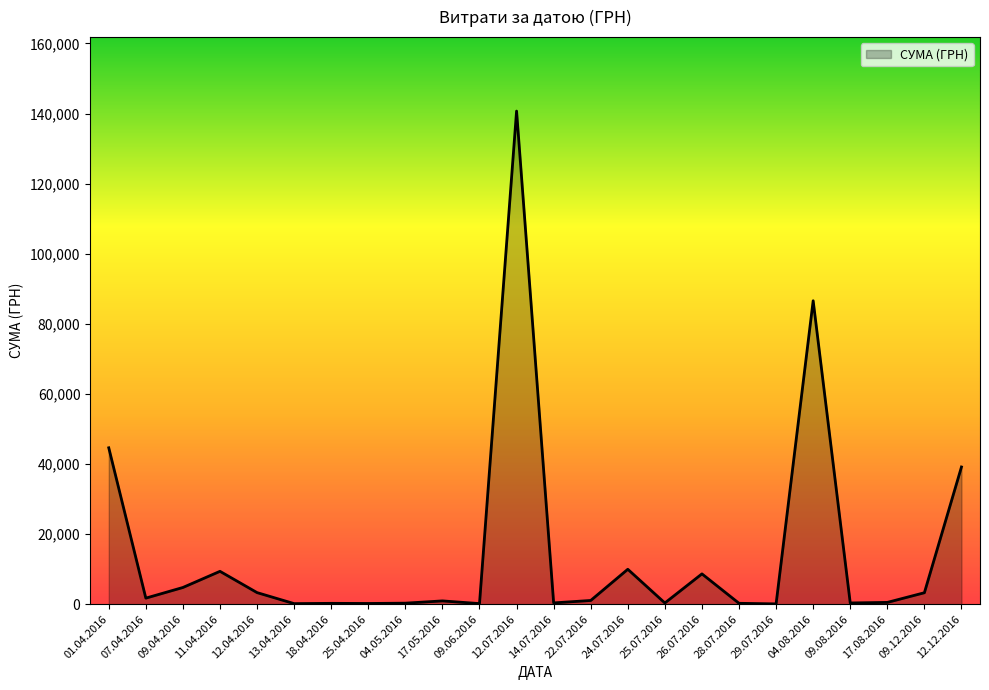

Which category has the highest value across all series?

12.07.2016